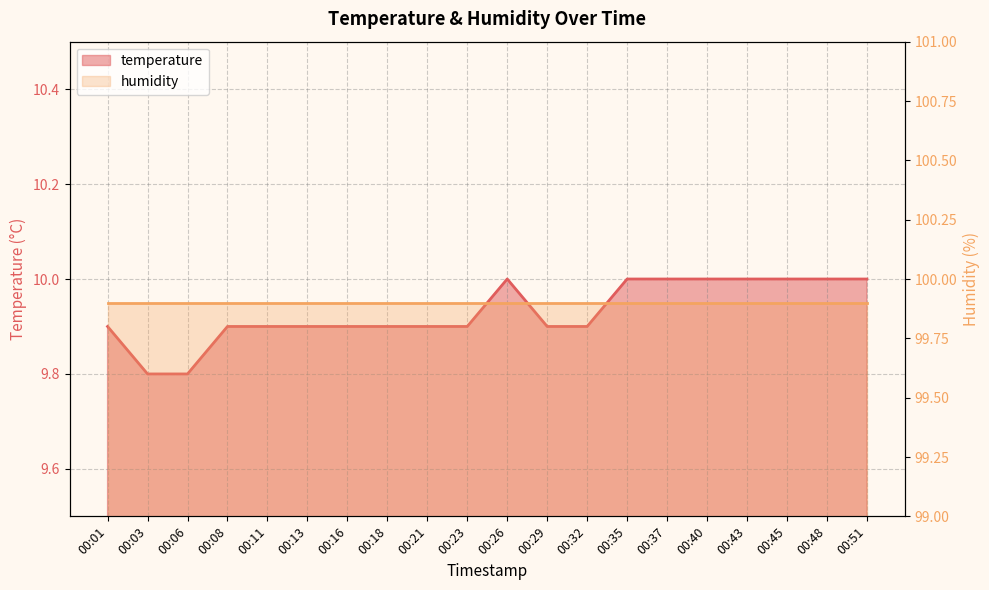

At which category does the chart reach its peak across all series?

00:26